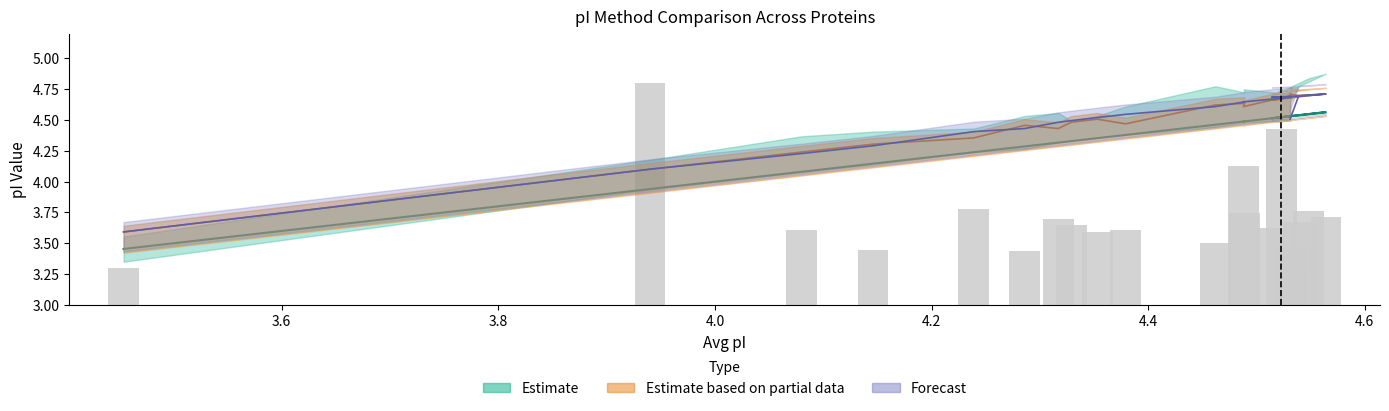

Reading left to right, list all the values displayed in this chart.

3.3	4.8	3.6	3.4	3.8	3.4	3.7	3.7	3.6	3.6	3.5	3.7	4.1	3.3	4.4	3.6	3.8	3.7	3.7	3.5